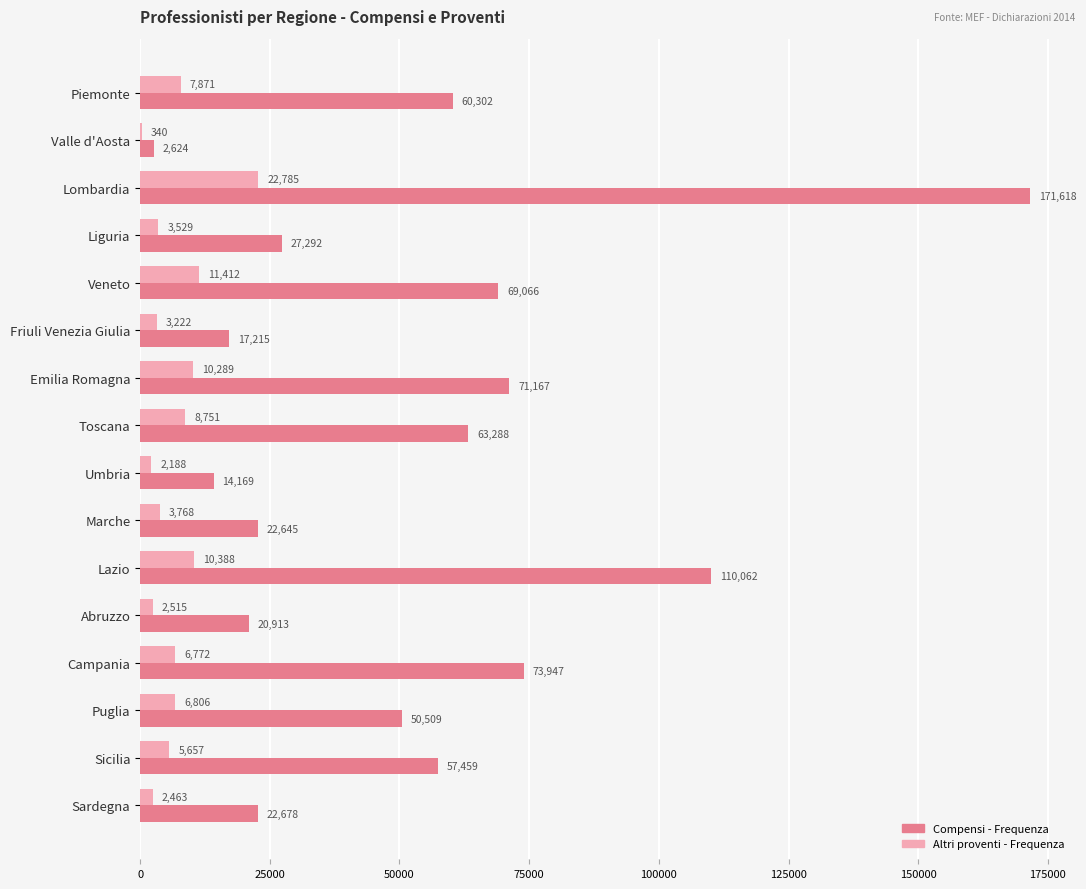

At which category is the sum across all series the highest?

Lombardia